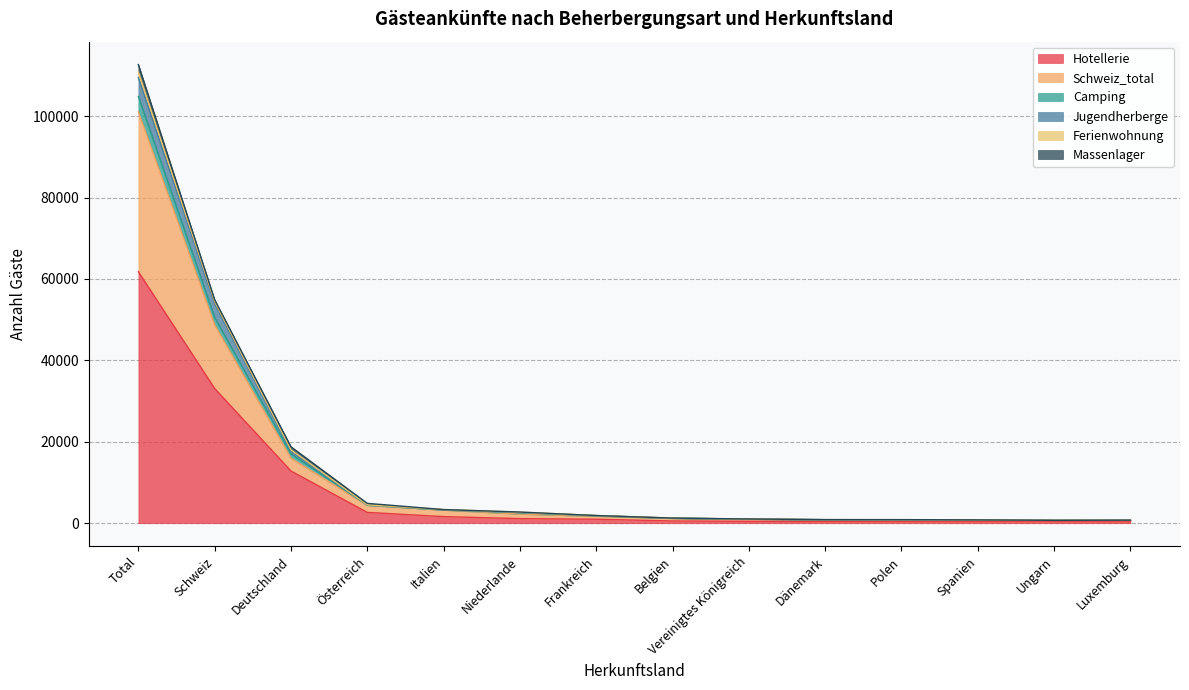

At which category is the sum across all series the highest?

Total